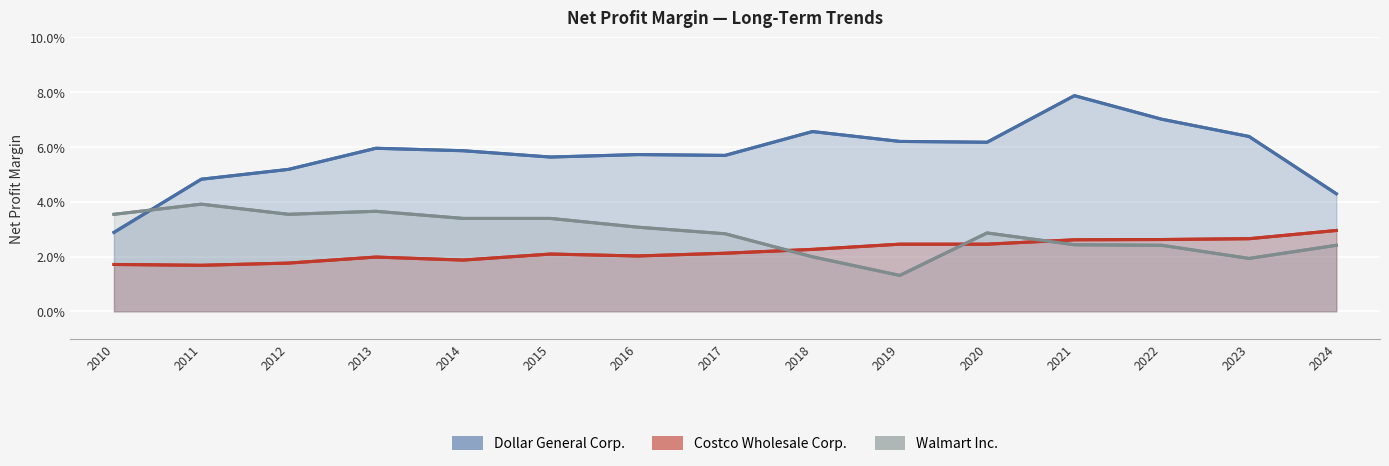

What is the sum of the Dollar General Corp. values at 2012 and 2021?

0.1